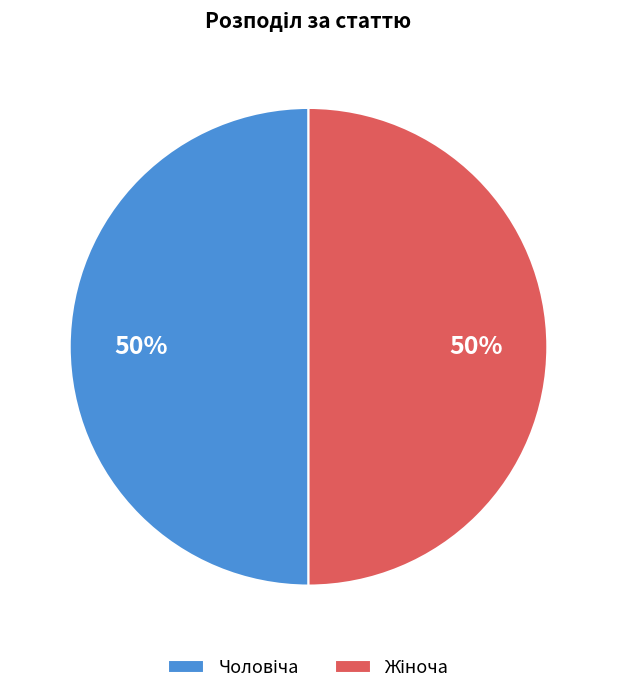

To the nearest percent, what is the average slice percentage?

50%